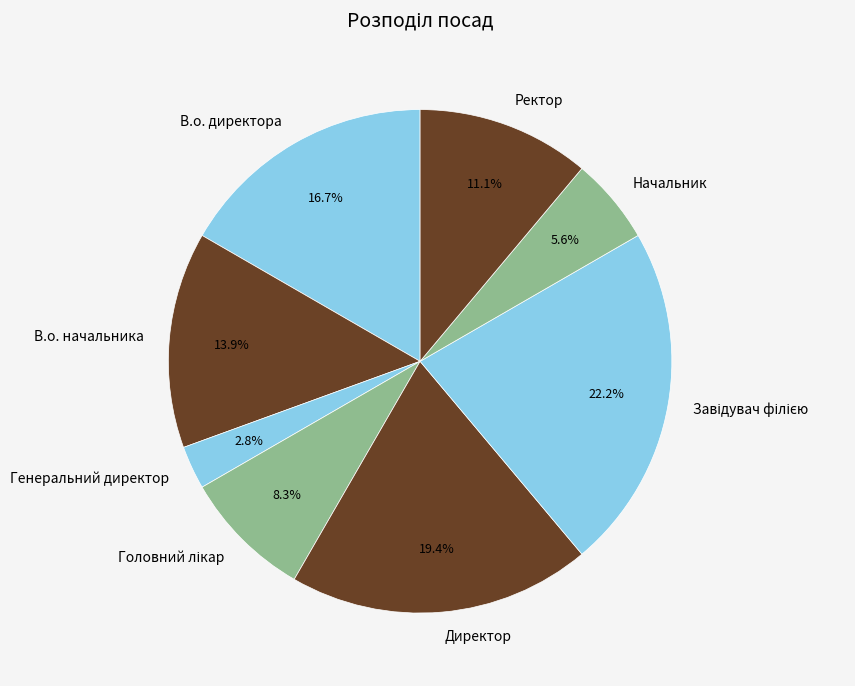

Count the number of slices in the pie.

8